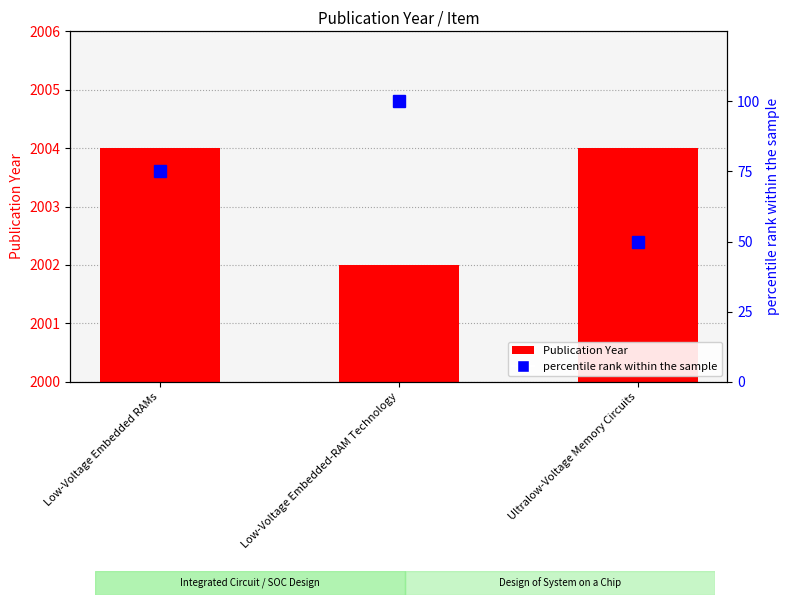

Rank the series by their average value, from highest to lowest.

Publication Year, percentile rank within the sample